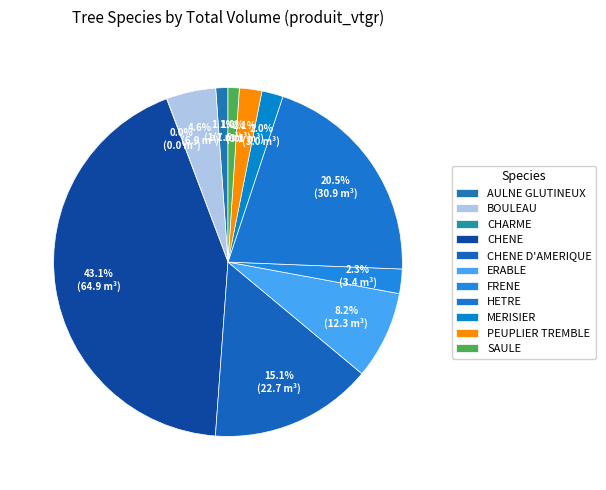

Which slice is the largest?

CHENE